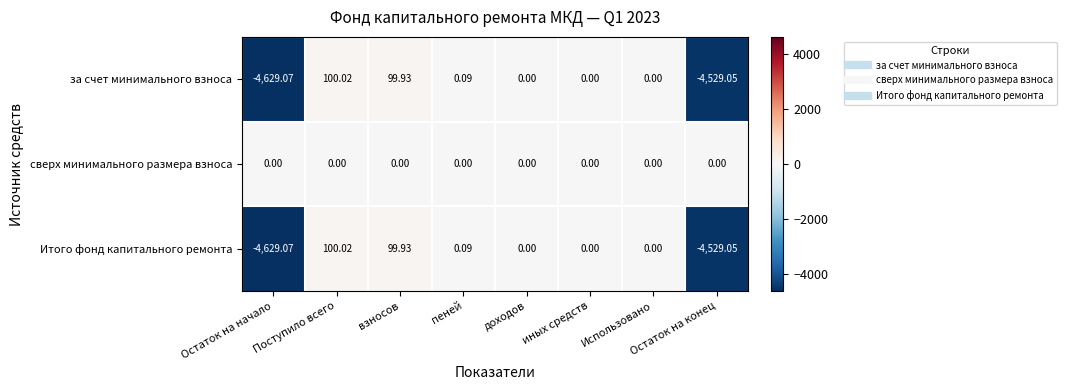

What is the spread (max minus min) of values at Поступило всего?

100.0